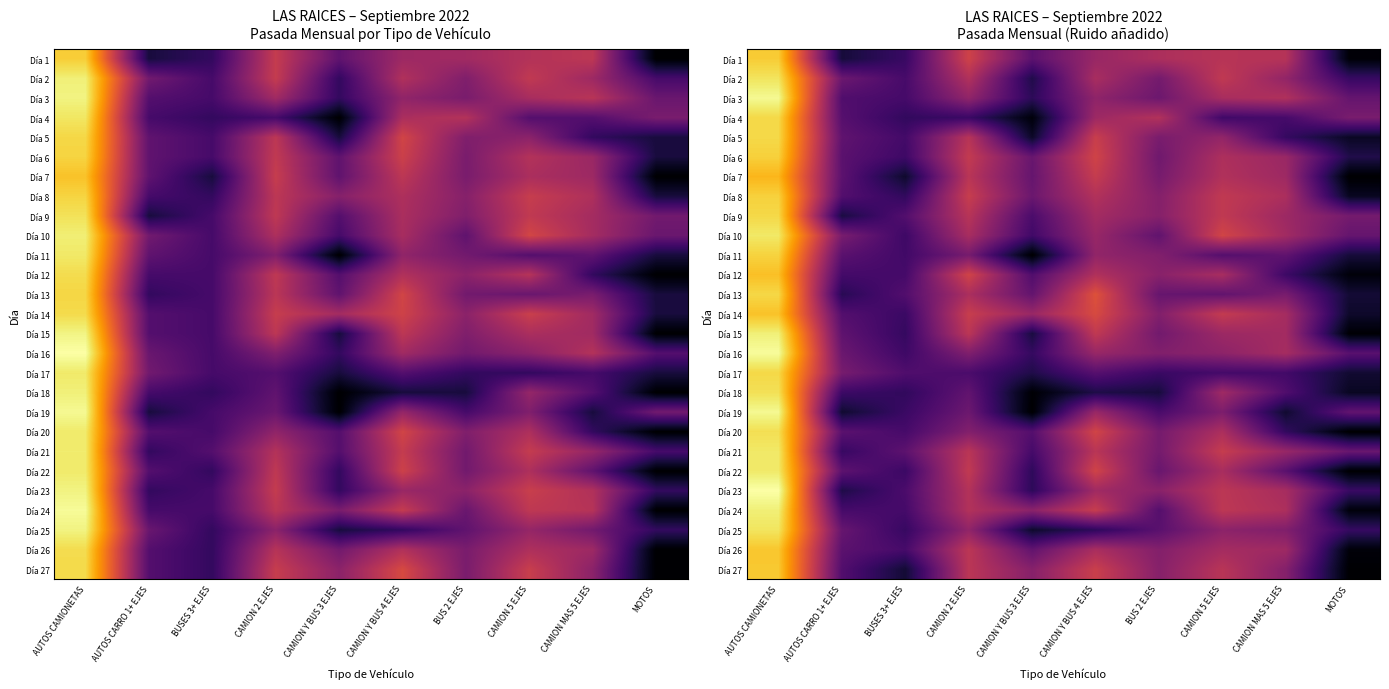

Is the value of Día 8 at CAMION MAS 5 EJES greater than the value of Día 17 at BUS 2 EJES?

Yes